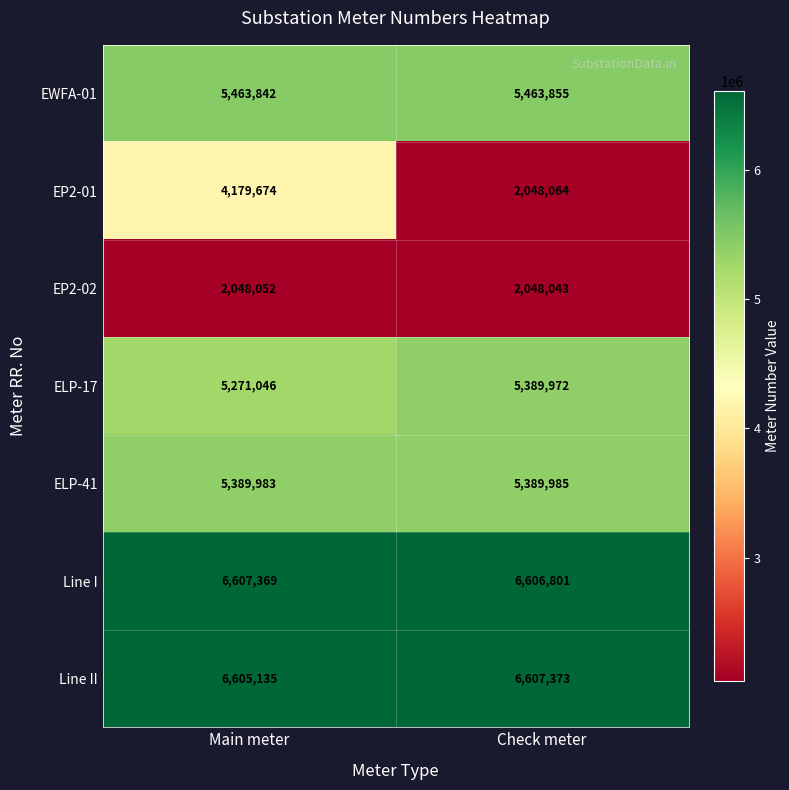

Count the number of categories in the chart.

2